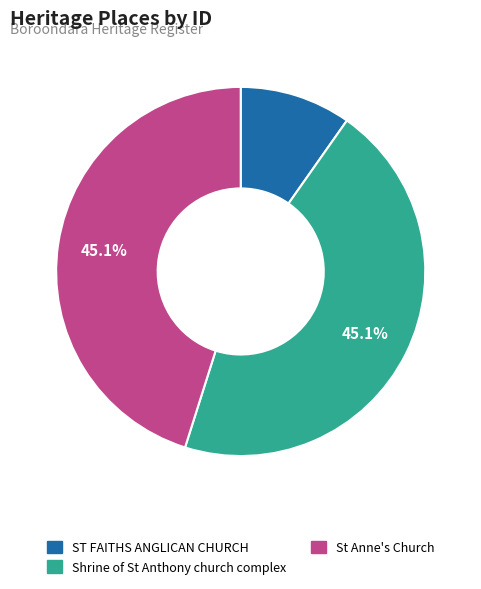

To the nearest percent, what is the difference between the largest and smallest slice percentages?

35%